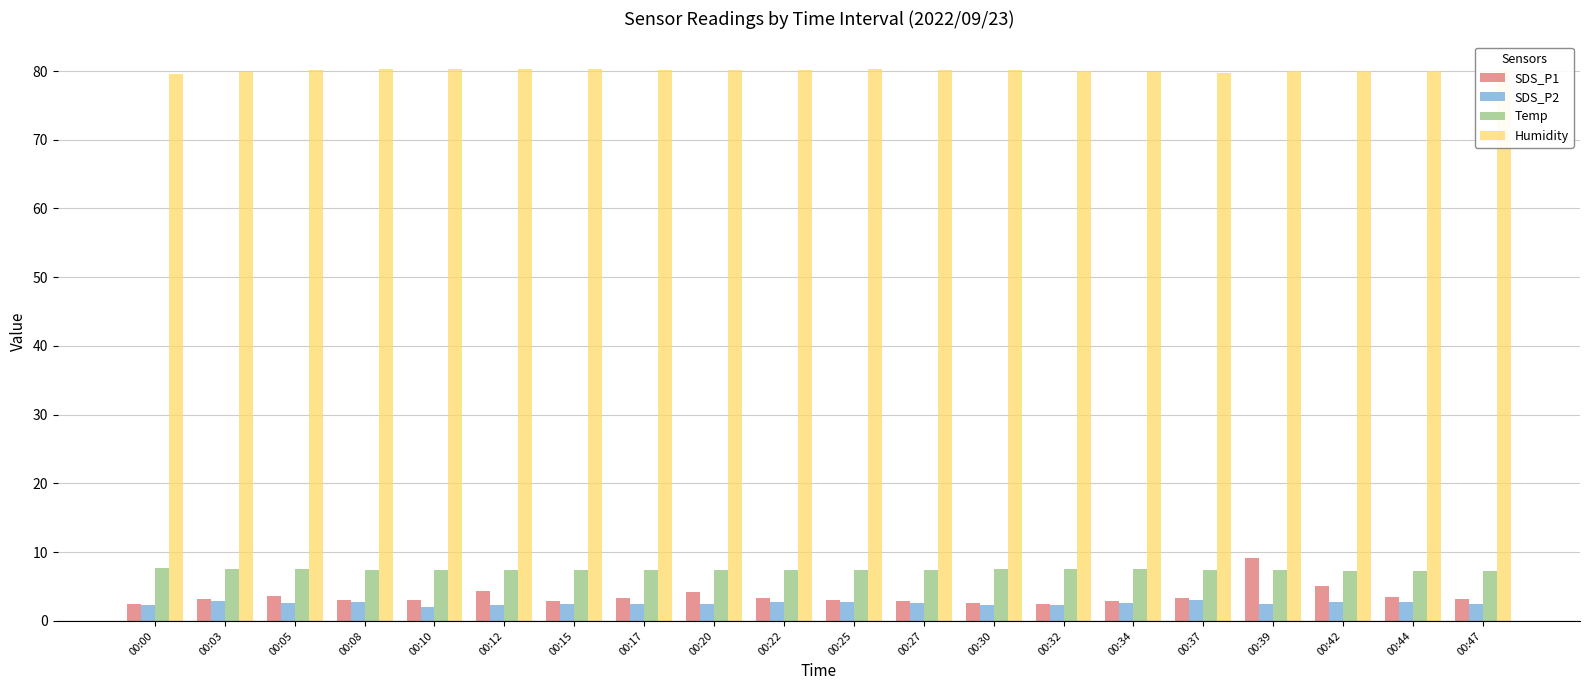

How many bars are there in each group?

4